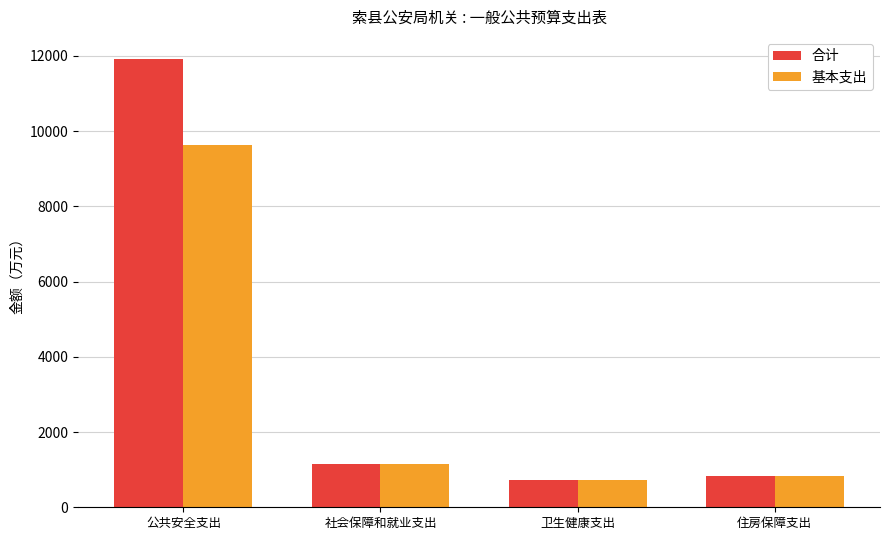

What is the total value across all series at 住房保障支出?

1689.5